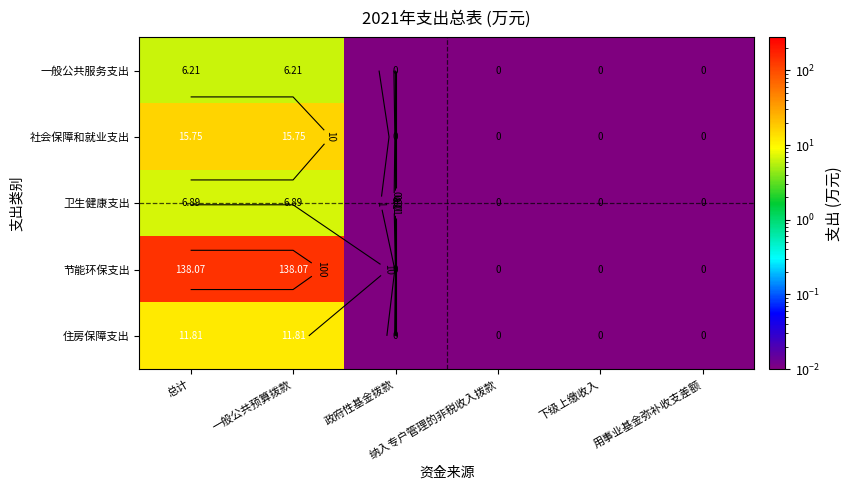

Which series changed the most between 总计 and 政府性基金拨款?

节能环保支出